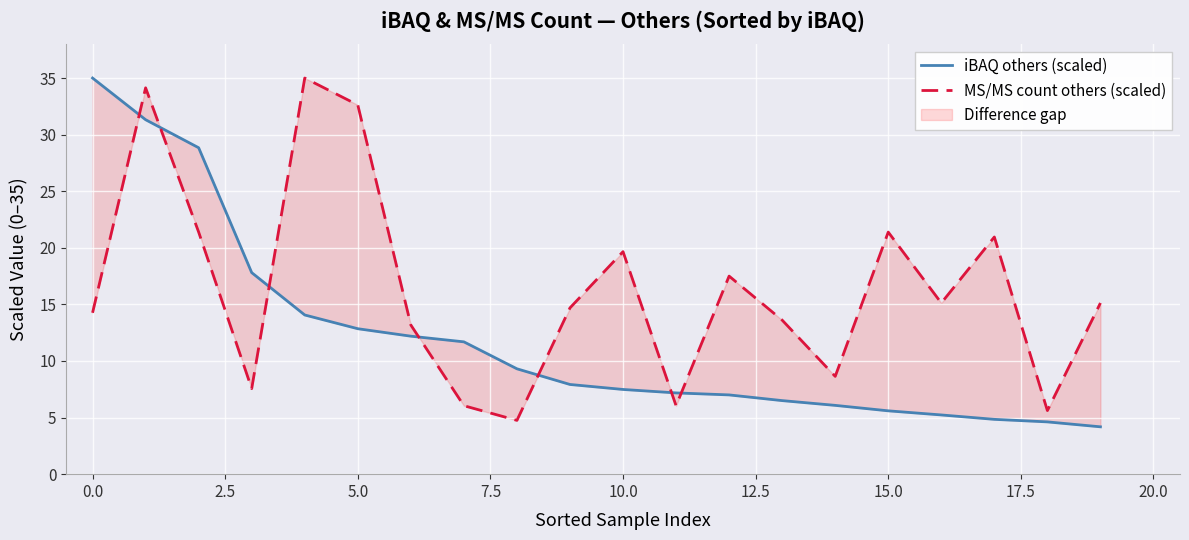

What is the sum of all iBAQ others (scaled) values?

239.7